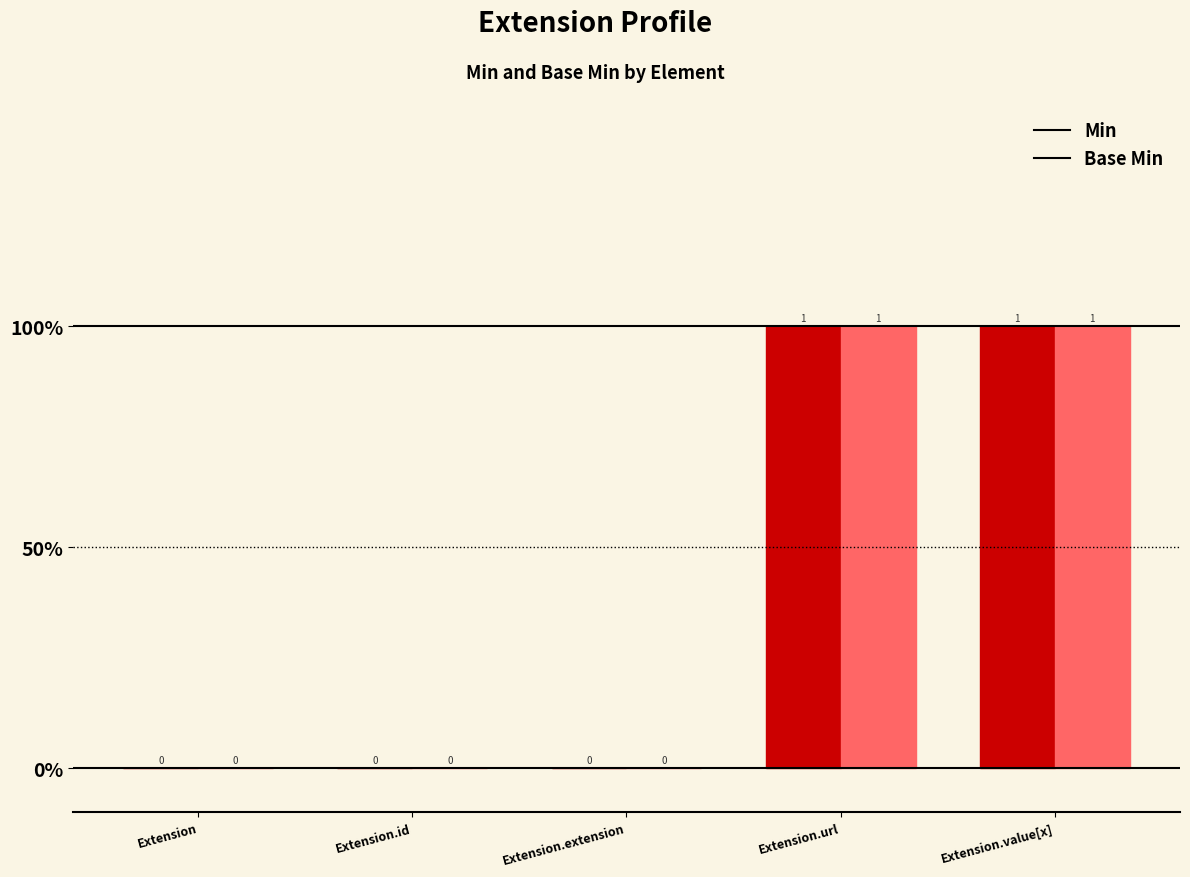

What are all the series names shown in the legend?

Min, Base Min